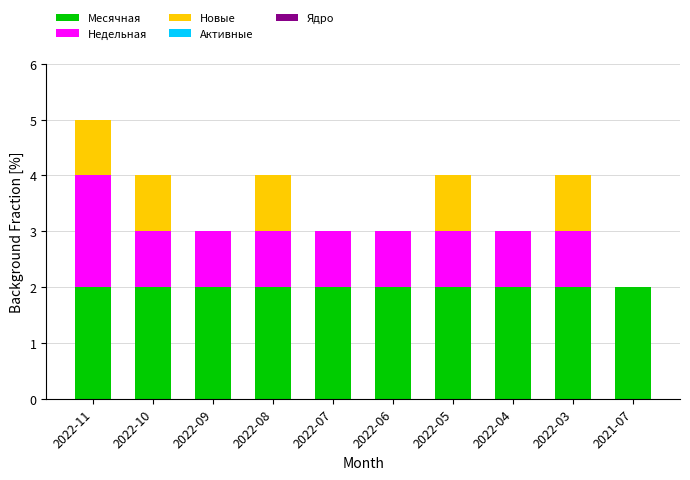

At which category is the sum across all series the highest?

2022-11